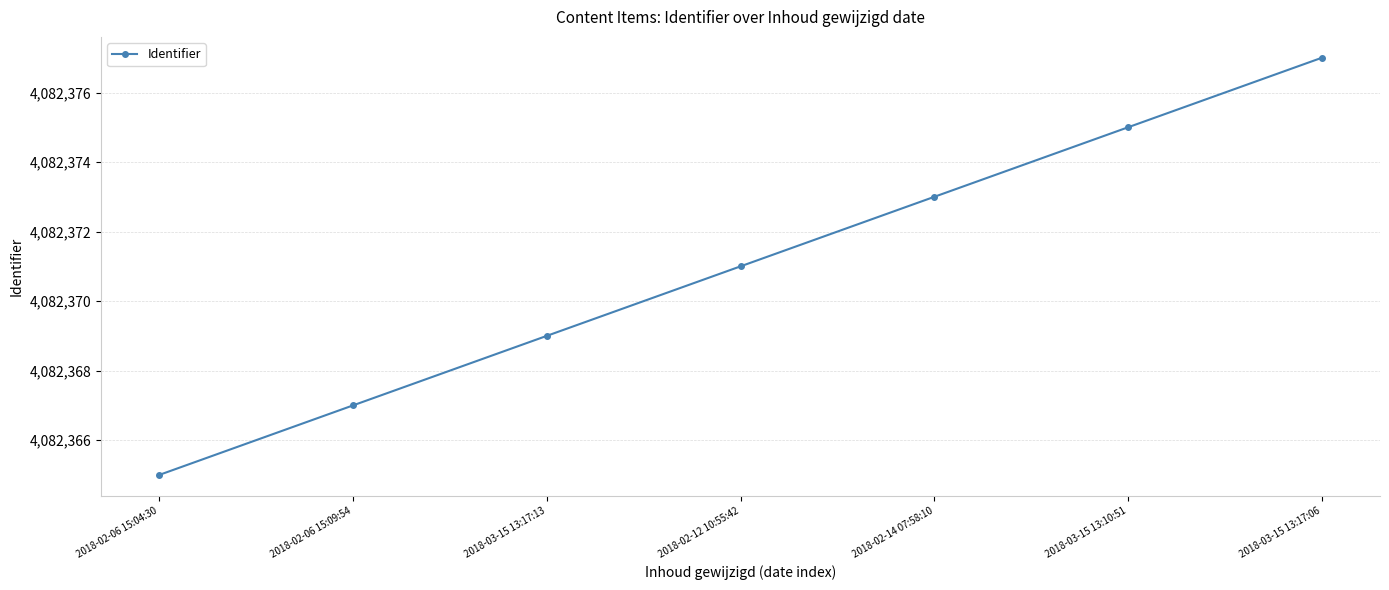

Reading left to right, transcribe all the data shown in this chart.

2018-02-06 15:04:30=4082365	2018-02-06 15:09:54=4082367	2018-03-15 13:17:13=4082369	2018-02-12 10:55:42=4082371	2018-02-14 07:58:10=4082373	2018-03-15 13:10:51=4082375	2018-03-15 13:17:06=4082377